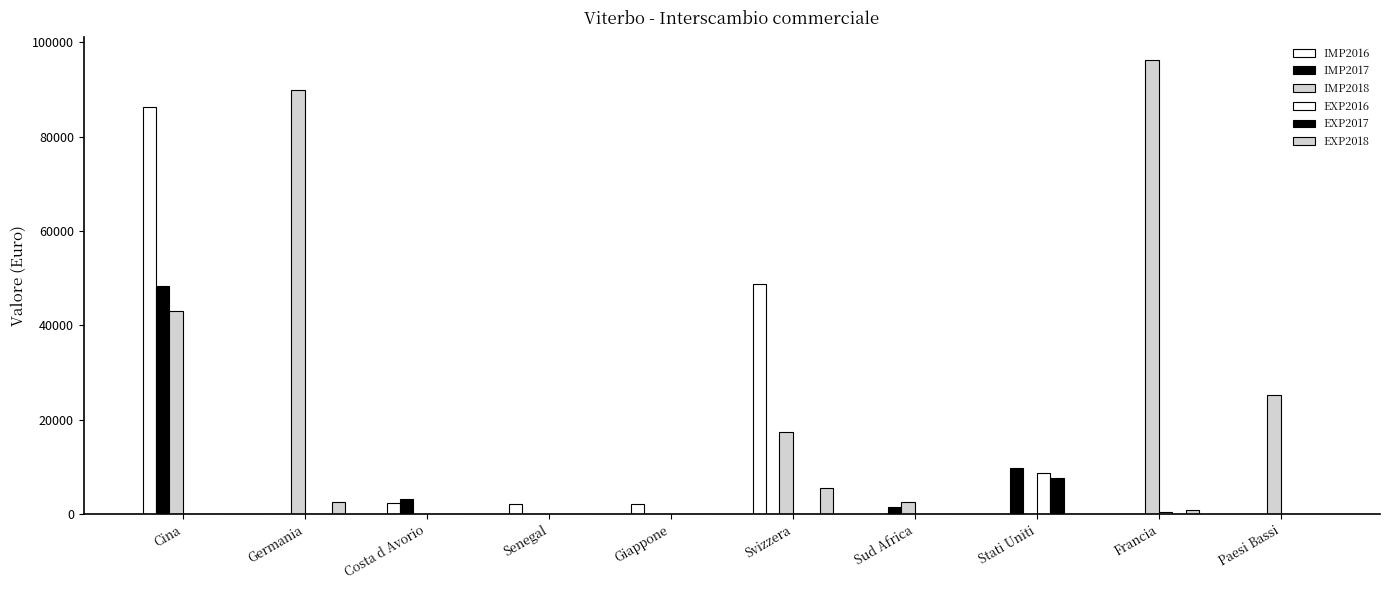

Rank the categories by IMP2017 value from lowest to highest.

Germania, Senegal, Giappone, Svizzera, Paesi Bassi, Francia, Sud Africa, Costa d Avorio, Stati Uniti, Cina